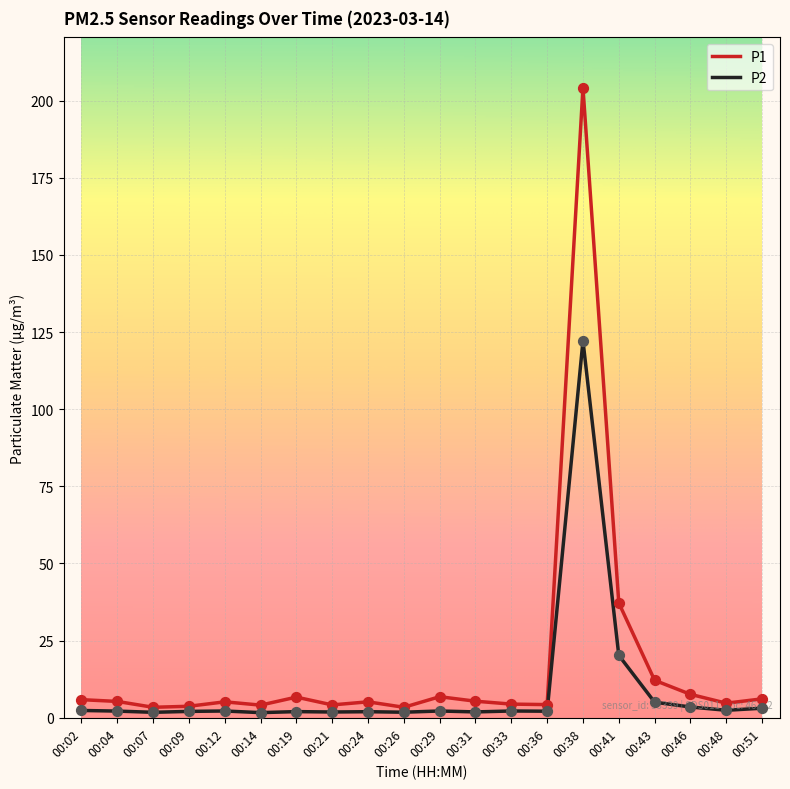

Which series has the widest spread of values?

P1